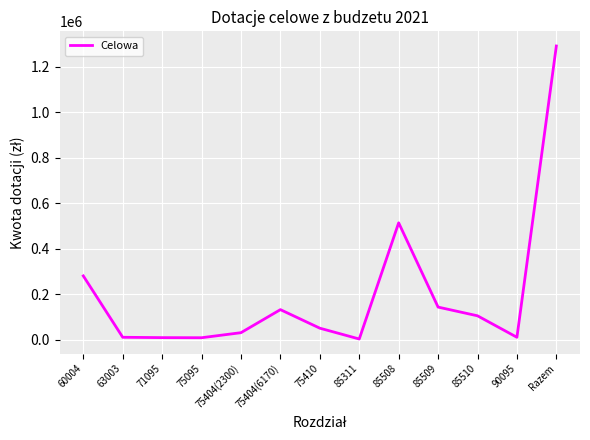

Where is the data nearest to the value 647027?

85508